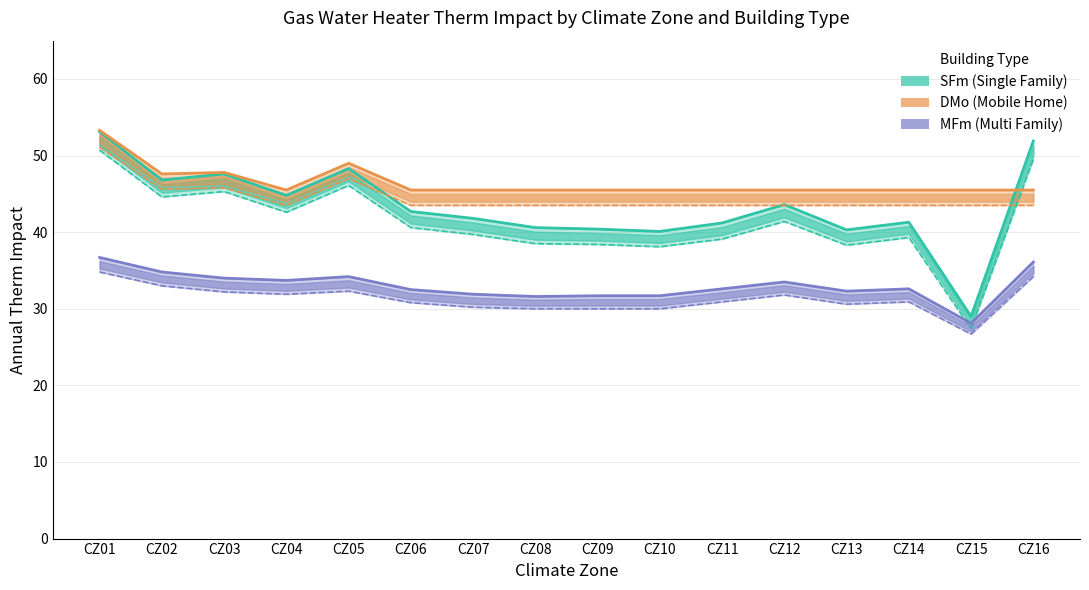

Reading left to right, extract all data points from this chart.

SFm APreEUtherm: CZ01=53.1	CZ02=46.8	CZ03=47.6	CZ04=44.8	CZ05=48.3	CZ06=42.7	CZ07=41.8	CZ08=40.6	CZ09=40.4	CZ10=40.1	CZ11=41.2	CZ12=43.6	CZ13=40.3	CZ14=41.3	CZ15=29.0	CZ16=51.9
SFm AStdEUtherm: CZ01=50.7	CZ02=44.6	CZ03=45.3	CZ04=42.6	CZ05=46.1	CZ06=40.6	CZ07=39.7	CZ08=38.5	CZ09=38.4	CZ10=38.1	CZ11=39.1	CZ12=41.4	CZ13=38.3	CZ14=39.3	CZ15=27.4	CZ16=49.5
MFm APreEUtherm: CZ01=36.7	CZ02=34.8	CZ03=34.0	CZ04=33.7	CZ05=34.2	CZ06=32.5	CZ07=31.9	CZ08=31.6	CZ09=31.7	CZ10=31.7	CZ11=32.6	CZ12=33.5	CZ13=32.3	CZ14=32.6	CZ15=28.1	CZ16=36.1
MFm AStdEUtherm: CZ01=34.8	CZ02=33.0	CZ03=32.2	CZ04=31.9	CZ05=32.3	CZ06=30.8	CZ07=30.2	CZ08=30.0	CZ09=30.0	CZ10=30.0	CZ11=30.9	CZ12=31.8	CZ13=30.6	CZ14=30.9	CZ15=26.7	CZ16=34.2
DMo APreEUtherm: CZ01=53.3	CZ02=47.6	CZ03=47.8	CZ04=45.5	CZ05=49.0	CZ06=45.5	CZ07=45.5	CZ08=45.5	CZ09=45.5	CZ10=45.5	CZ11=45.5	CZ12=45.5	CZ13=45.5	CZ14=45.5	CZ15=45.5	CZ16=45.5
DMo AStdEUtherm: CZ01=51.1	CZ02=45.6	CZ03=45.8	CZ04=43.5	CZ05=47.0	CZ06=43.5	CZ07=43.5	CZ08=43.5	CZ09=43.5	CZ10=43.5	CZ11=43.5	CZ12=43.5	CZ13=43.5	CZ14=43.5	CZ15=43.5	CZ16=43.5